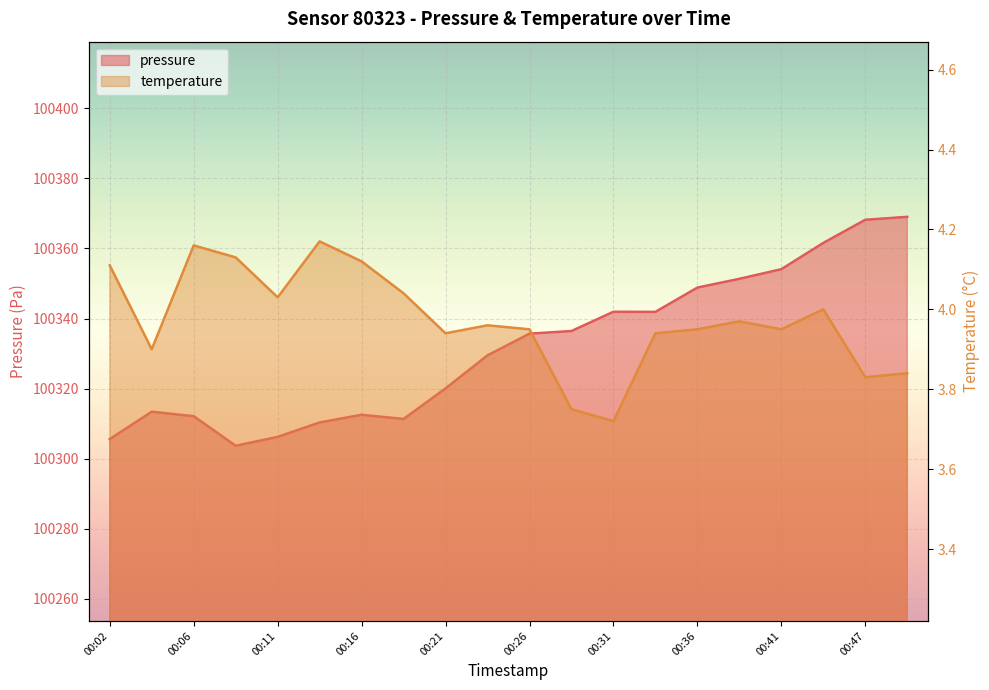

Reading right to left, what are all the values shown in this chart?

pressure: 100369.0	100368.2	100361.6	100354.1	100351.3	100348.8	100341.9	100341.9	100336.4	100335.7	100329.5	100320.1	100311.3	100312.5	100310.3	100306.2	100303.7	100312.1	100313.4	100305.6
temperature: 3.8	3.8	4.0	4.0	4.0	4.0	3.9	3.7	3.8	4.0	4.0	3.9	4.0	4.1	4.2	4.0	4.1	4.2	3.9	4.1